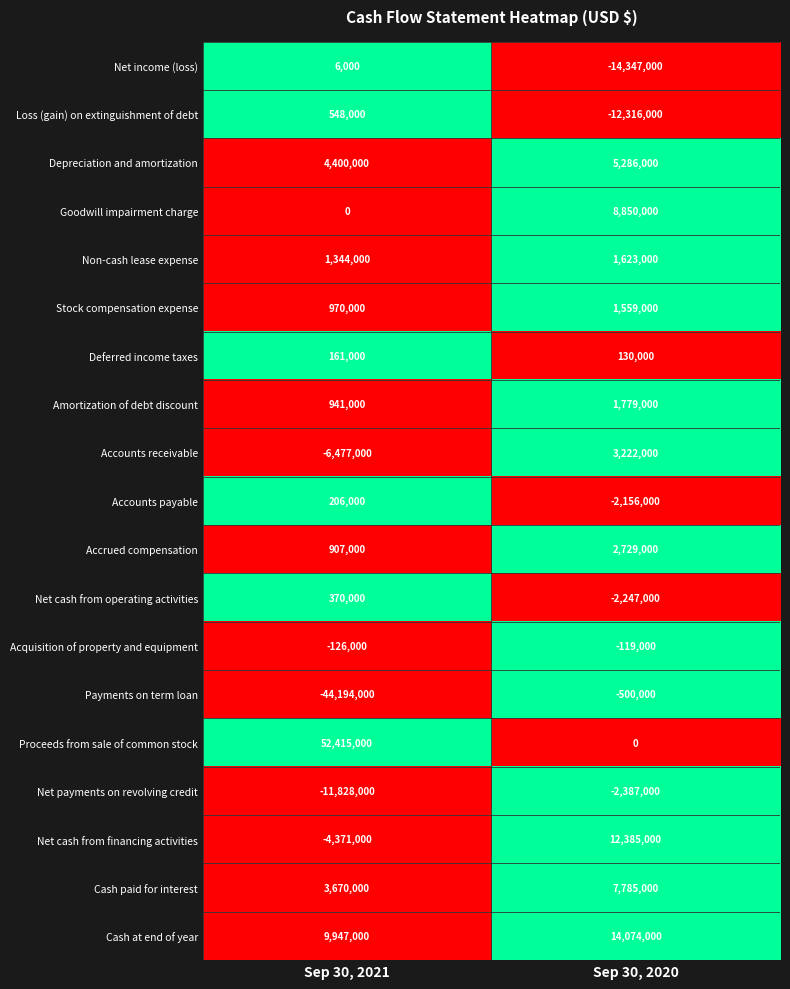

Which series has the largest total across all categories?

Proceeds from sale of common stock